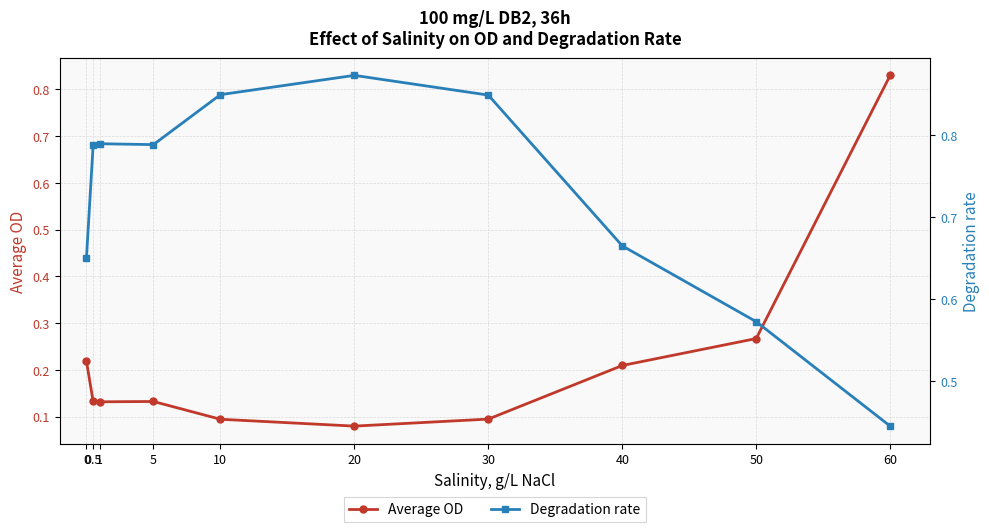

What is the minimum value for Degradation rate?

0.4